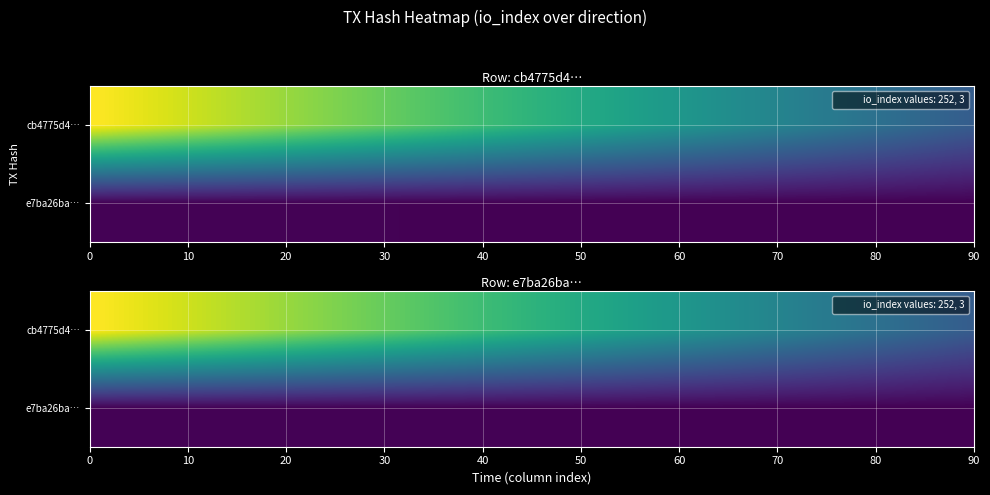

True or false: cb4775d4561b26d4c8ad958cc71879356c6c136 has a value of 252 at io_index.

True